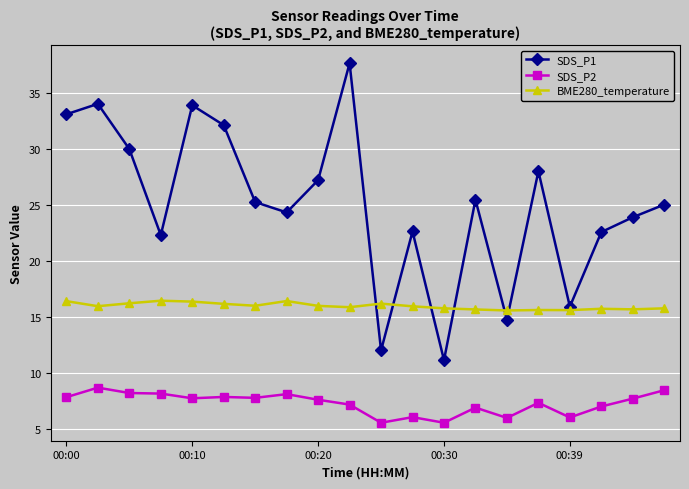

Which series has the widest spread of values?

SDS_P1